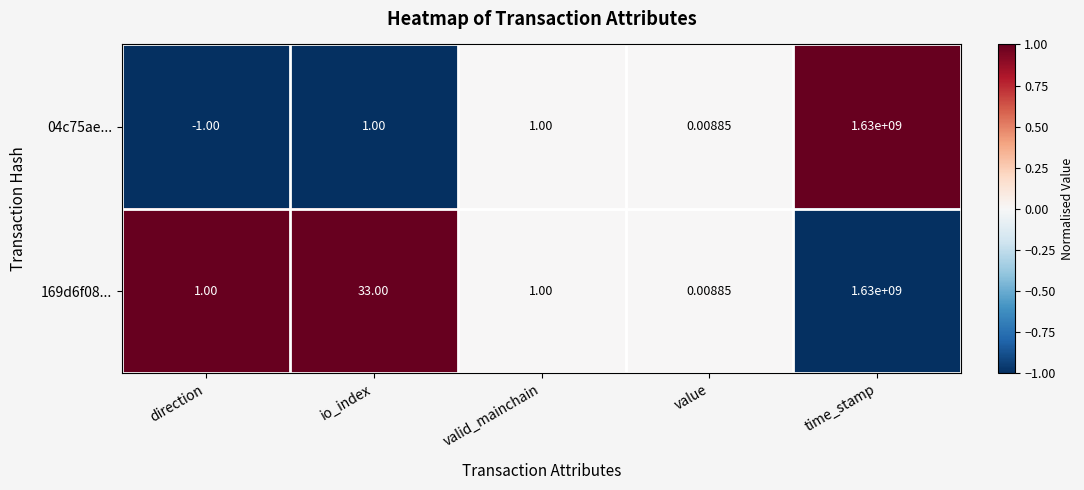

Which label corresponds to the smallest value in the chart?

direction